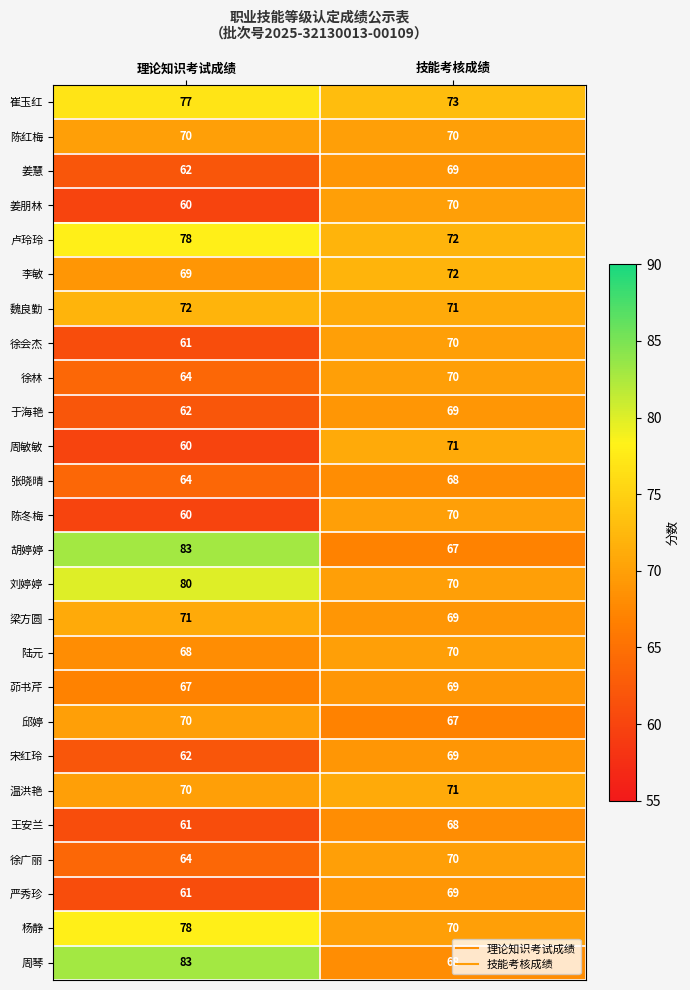

What is the sum of all 梁方圆 values?

140